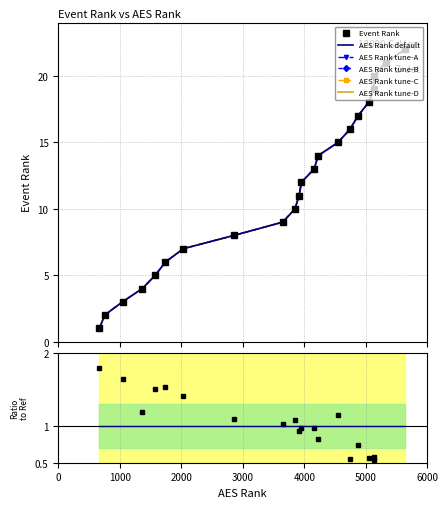

The value at 7 is 3. True or false?

False